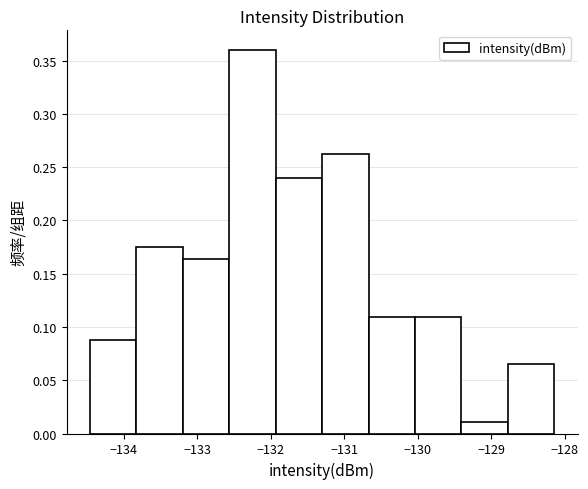

How tall is the bar that spans -132.6 to -131.9 on the x-axis? Neither the bar edges nor the heights are printed on the chart, so give them approximately, as read against the axes.

0.360